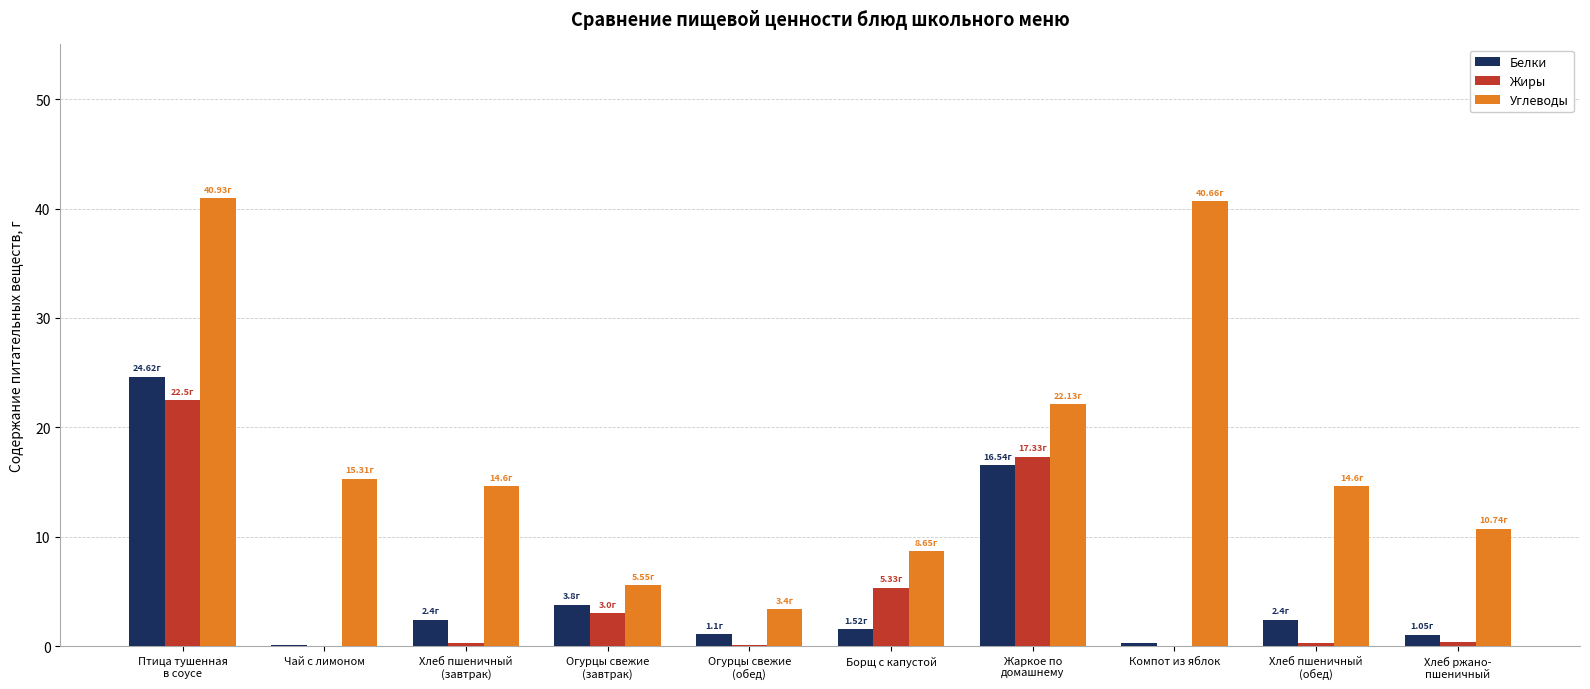

At which label is Белки closest to 12?

Жаркое по
домашнему